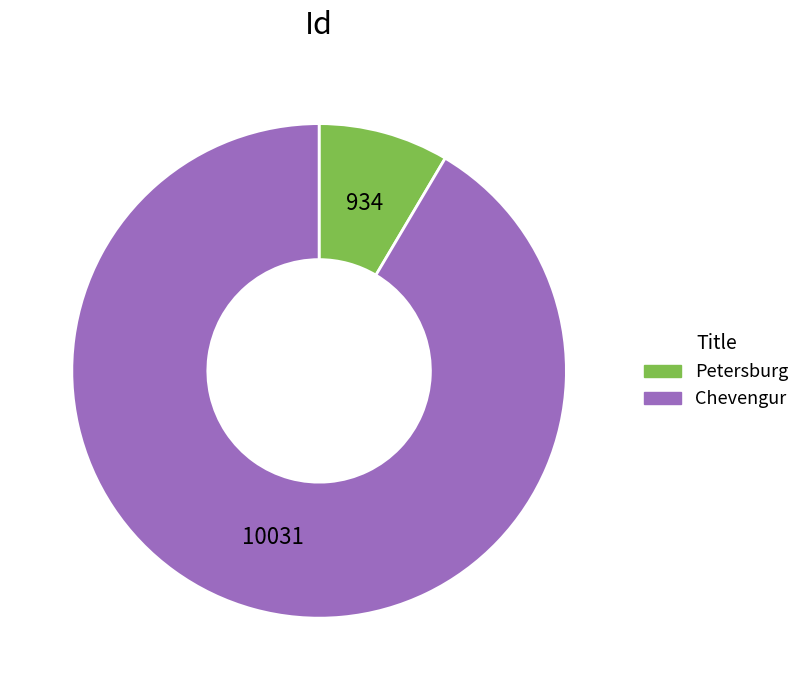

Rank the categories by value from lowest to highest.

Petersburg, Chevengur